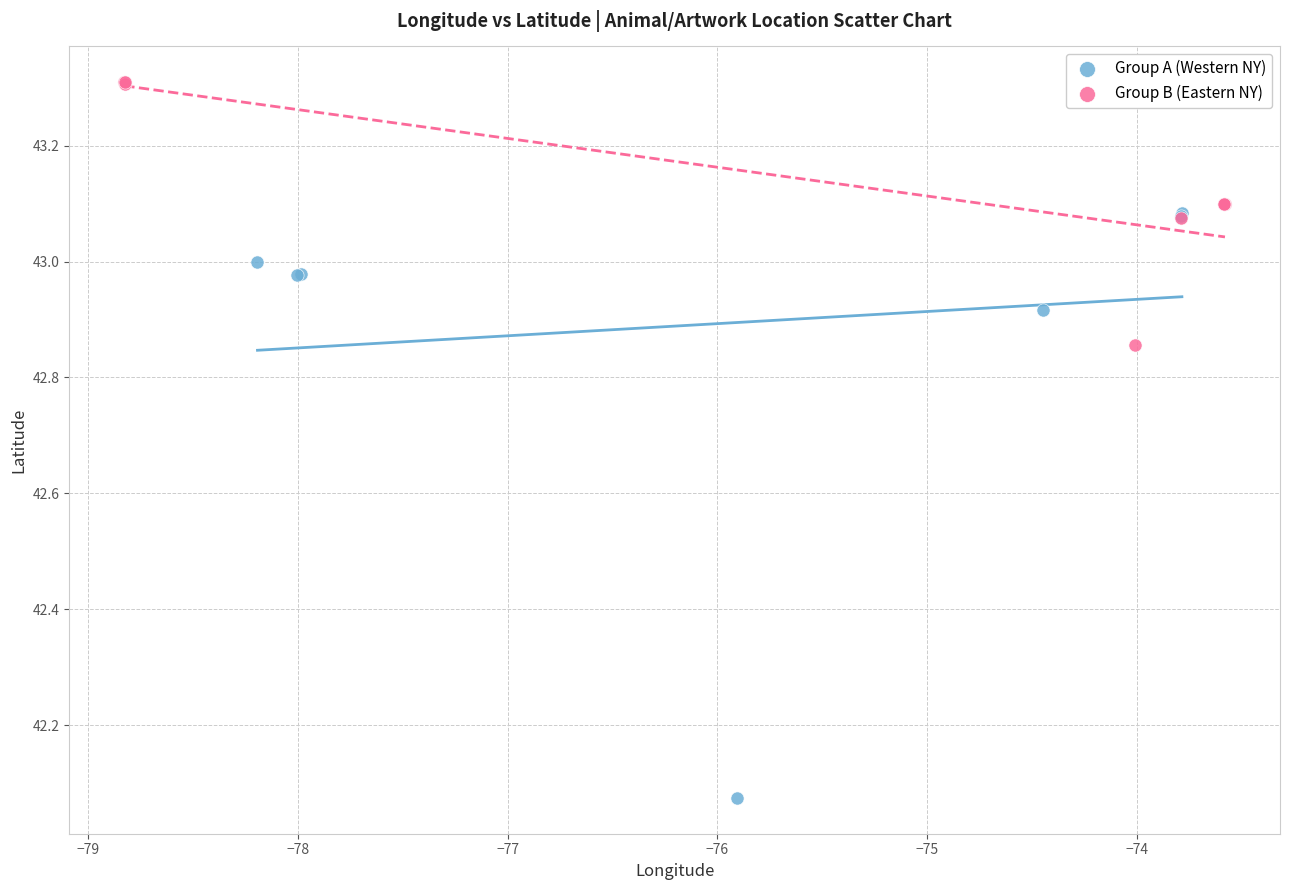

Which series reaches the minimum Y coordinate?

Group A (Western NY)